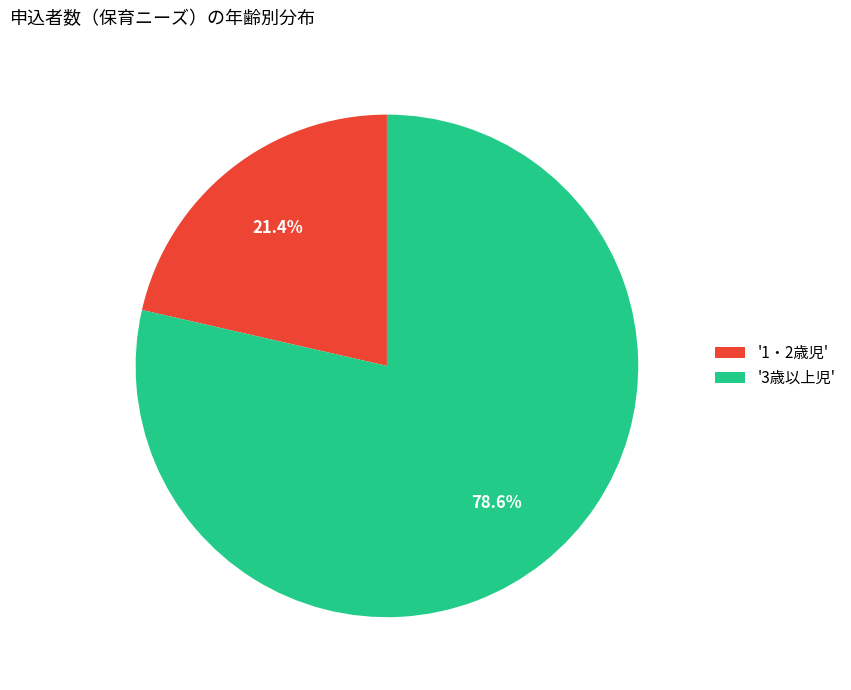

Is there a majority slice in this chart?

Yes